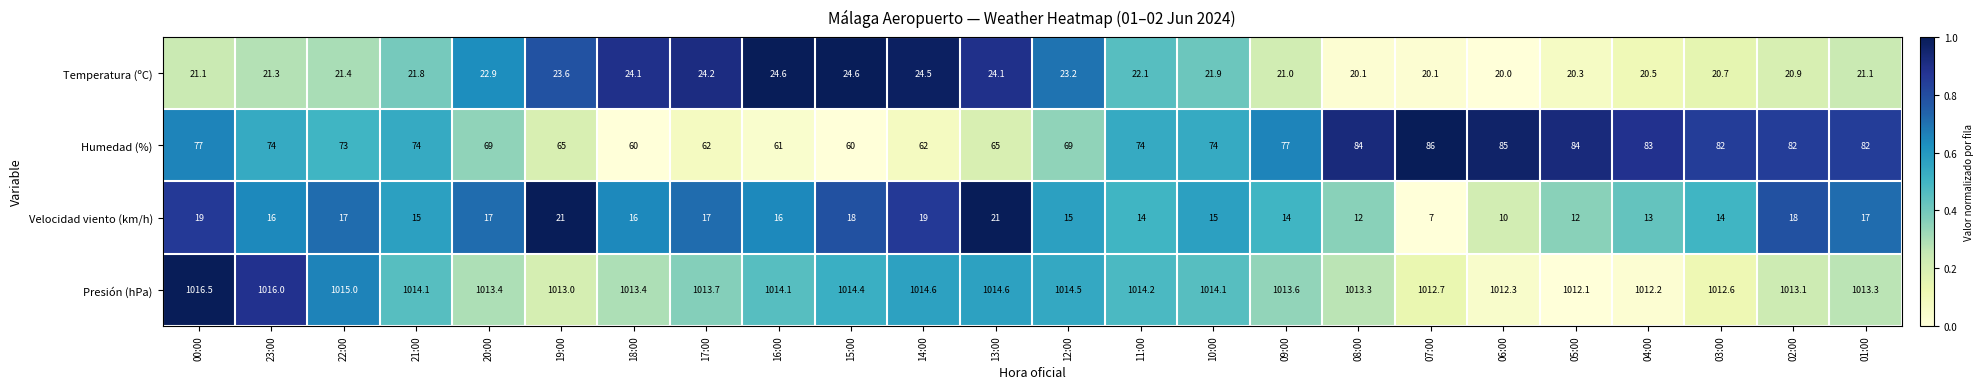

At which category does the chart reach its minimum across all series?

07:00